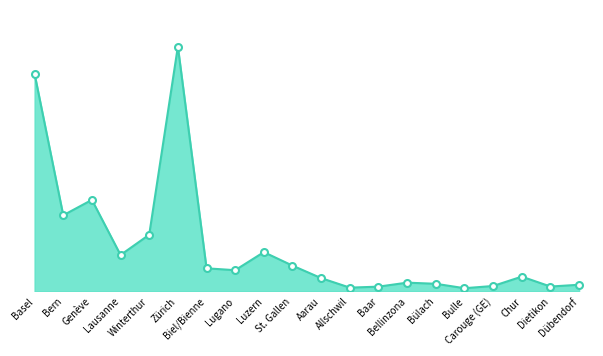

What is the sum of the values at Winterthur and Lausanne?

5081009